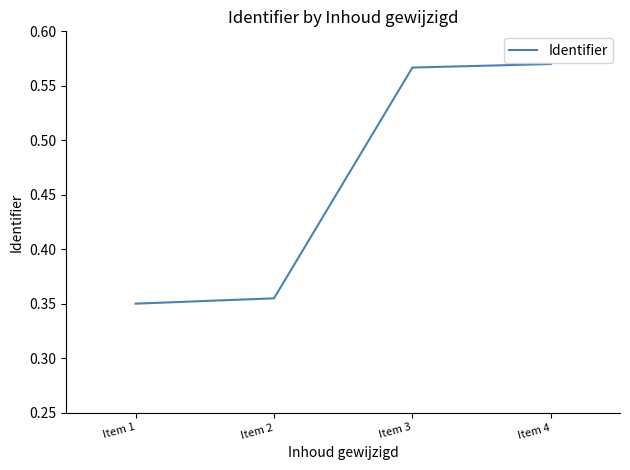

What is the sum of the values at Item 1 and Item 4?

0.9